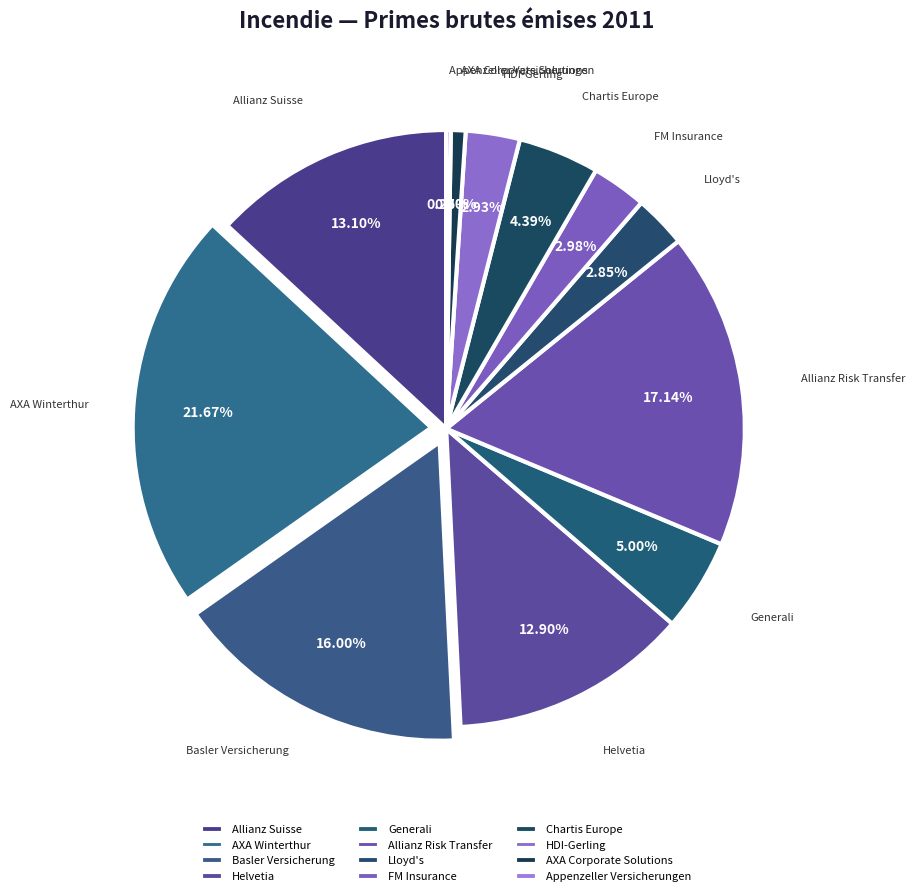

What percentage is NOT represented by FM Insurance?

97.0%